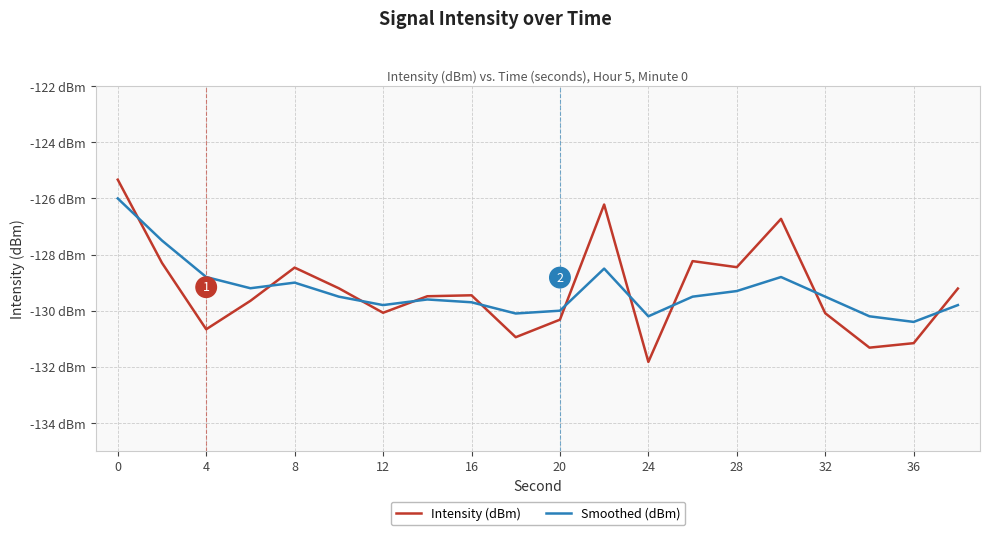

True or false: Smoothed (dBm) and Intensity (dBm) intersect in this chart.

True